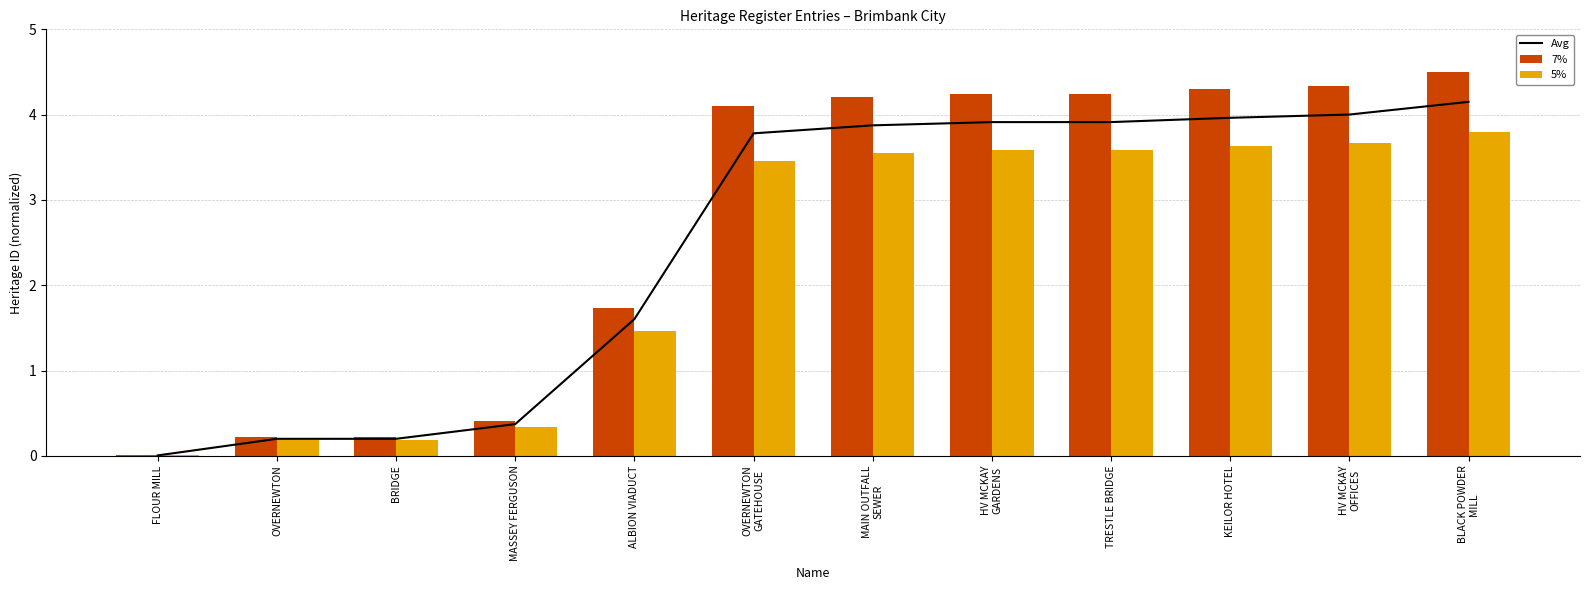

Between HV MCKAY
GARDENS and BLACK POWDER
MILL, which is larger?

BLACK POWDER
MILL